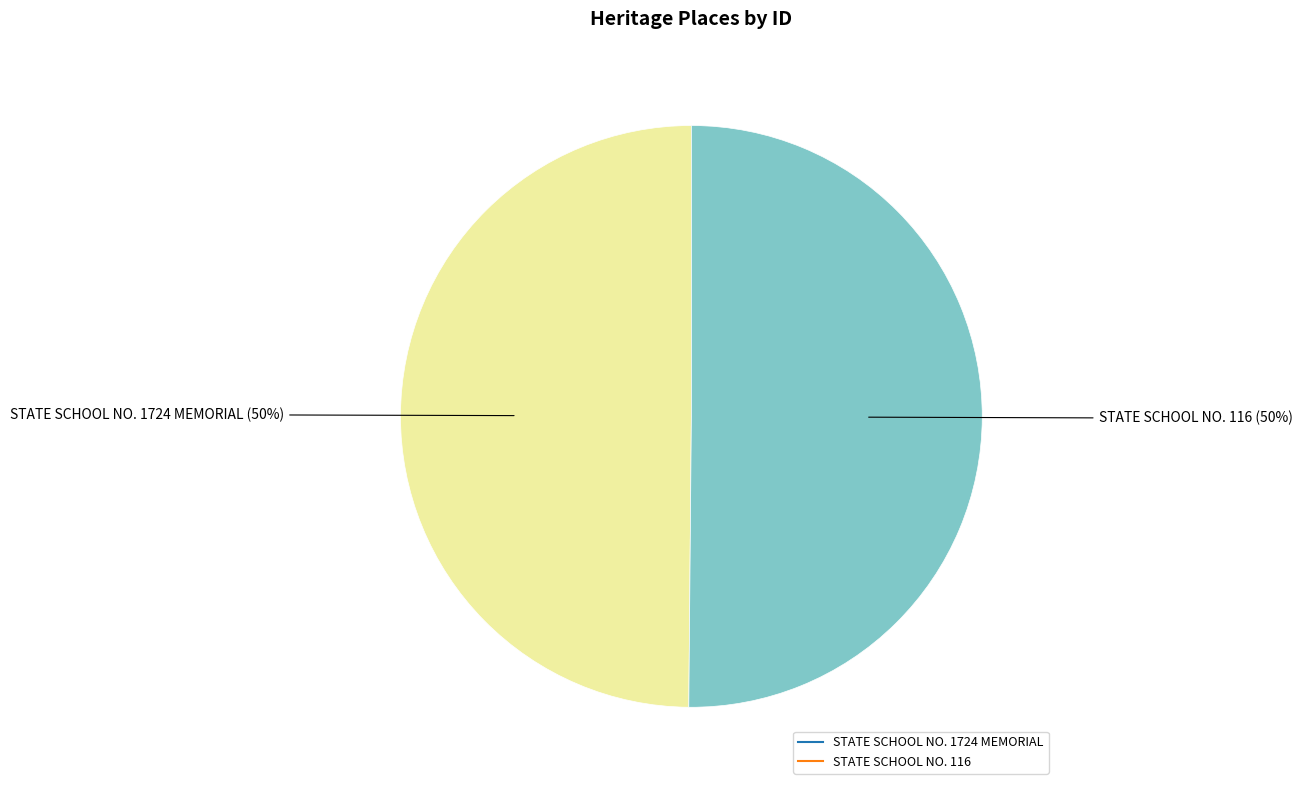

To the nearest percent, what percentage of the pie is STATE SCHOOL NO. 116?

50%